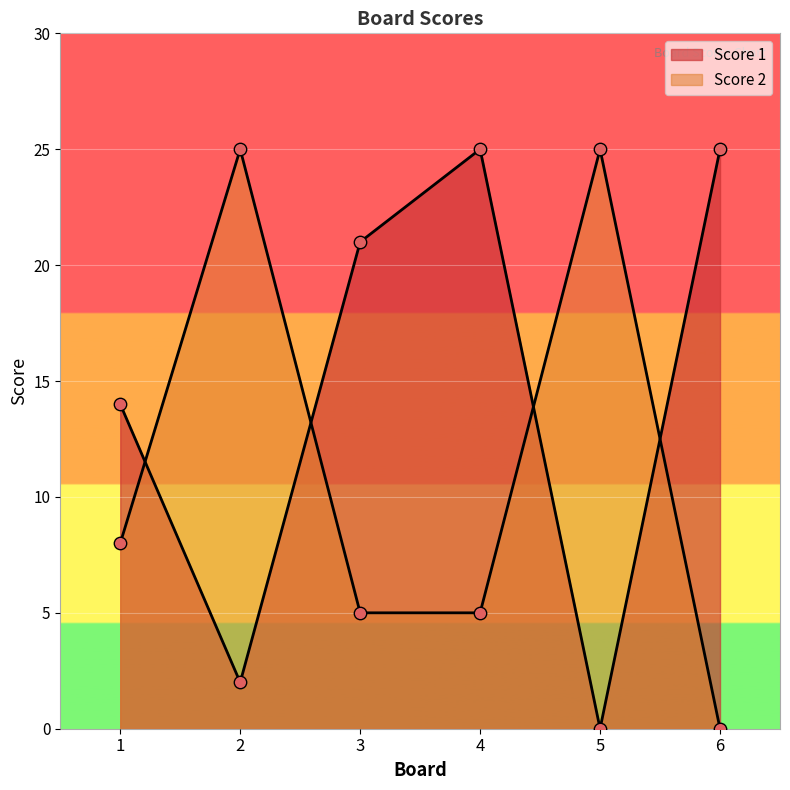

What is the total value across all series at 2?

27